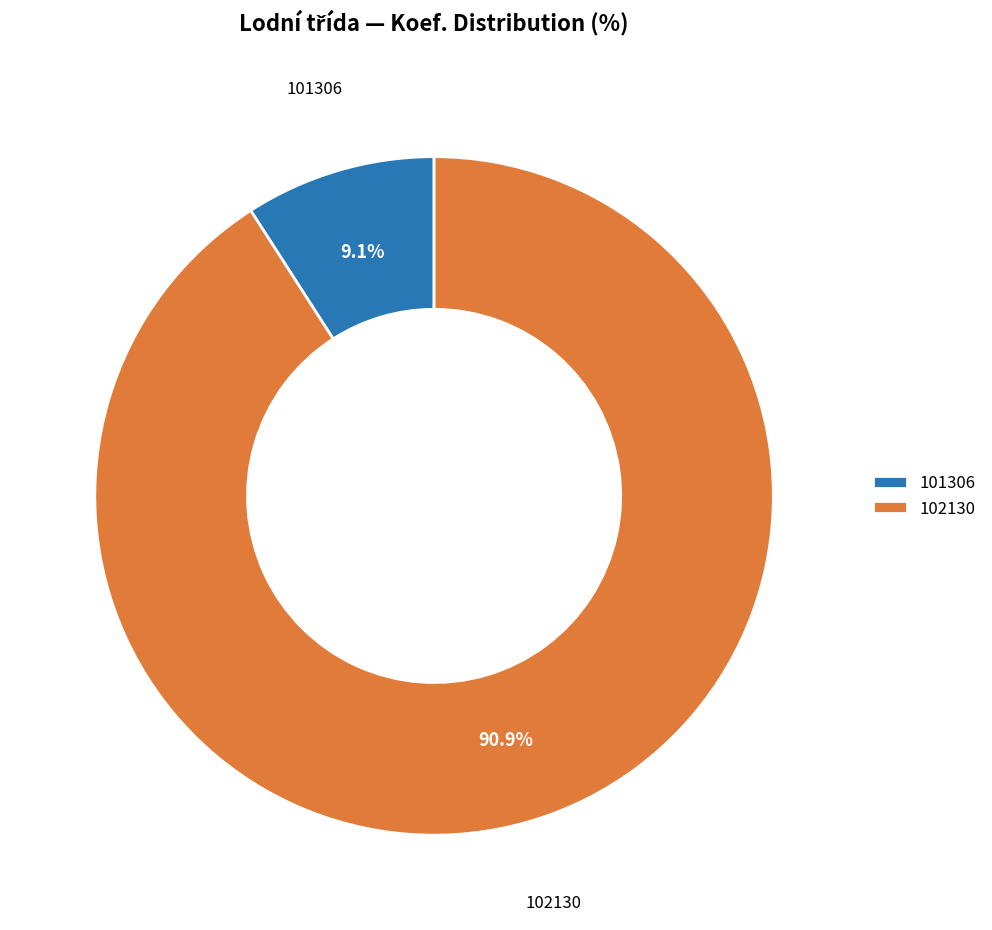

To the nearest percent, what percentage of the pie is 101306?

9%